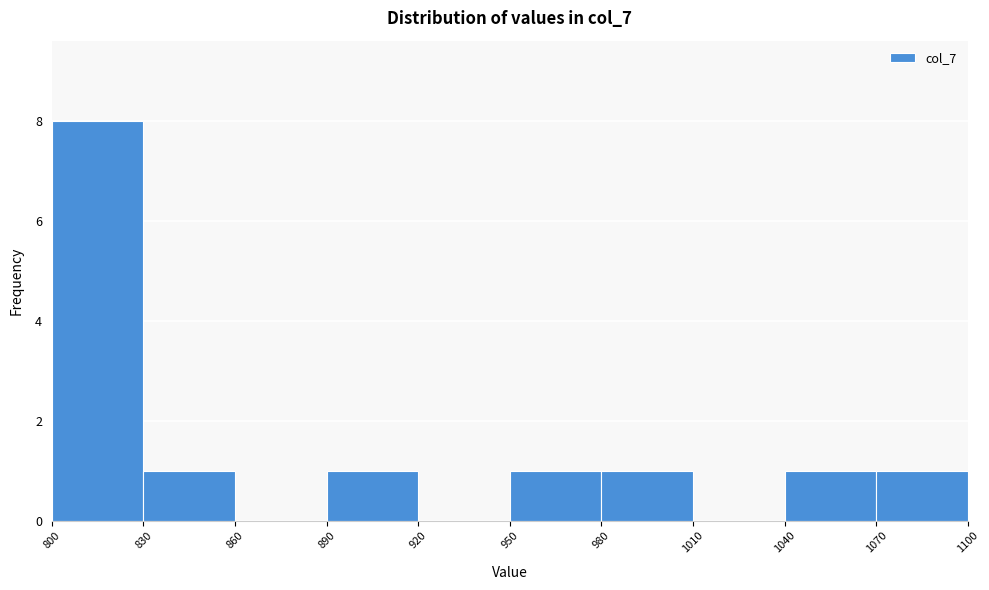

Reading left to right, list every bar in this chart as the range it spans on the x-axis followed by its height. The values are not printed on the chart, so give them approximately, as read against the axis.

800 to 830: 8
830 to 860: 1
860 to 890: 0
890 to 920: 1
920 to 950: 0
950 to 980: 1
980 to 1010: 1
1010 to 1040: 0
1040 to 1070: 1
1070 to 1100: 1